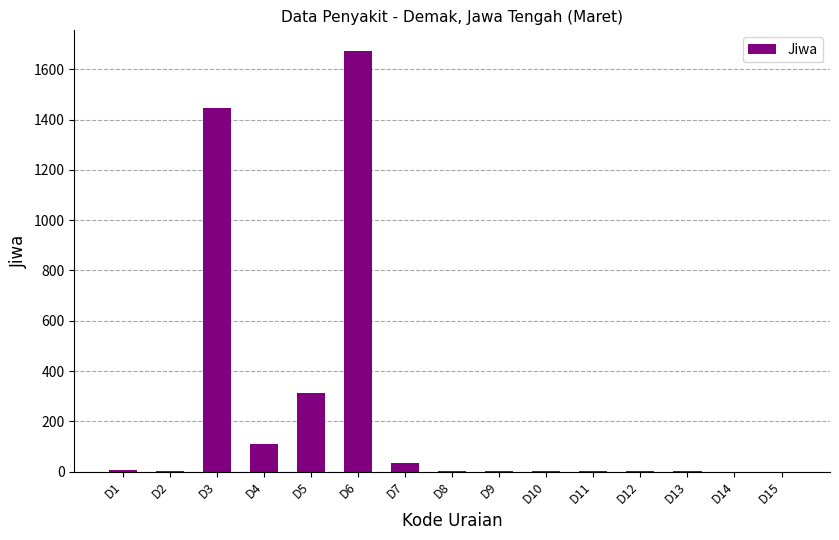

What value does the data have at D7?

35